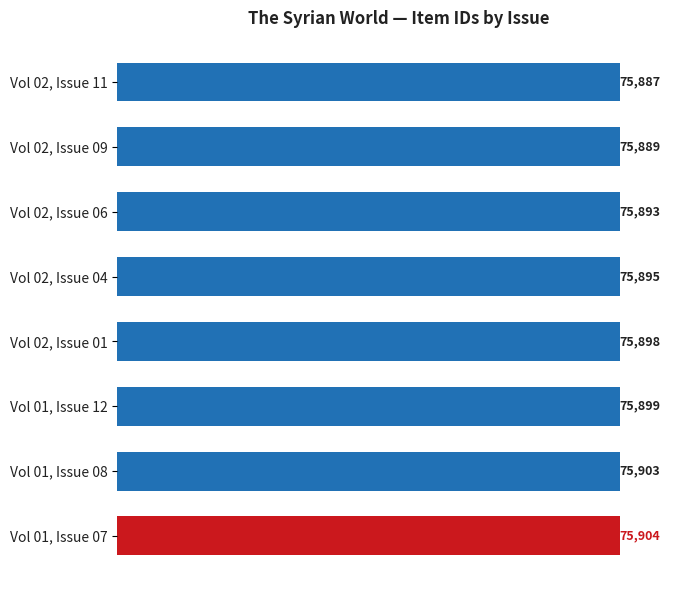

What is the label of the 1st bar from the top?

Vol 02, Issue 11